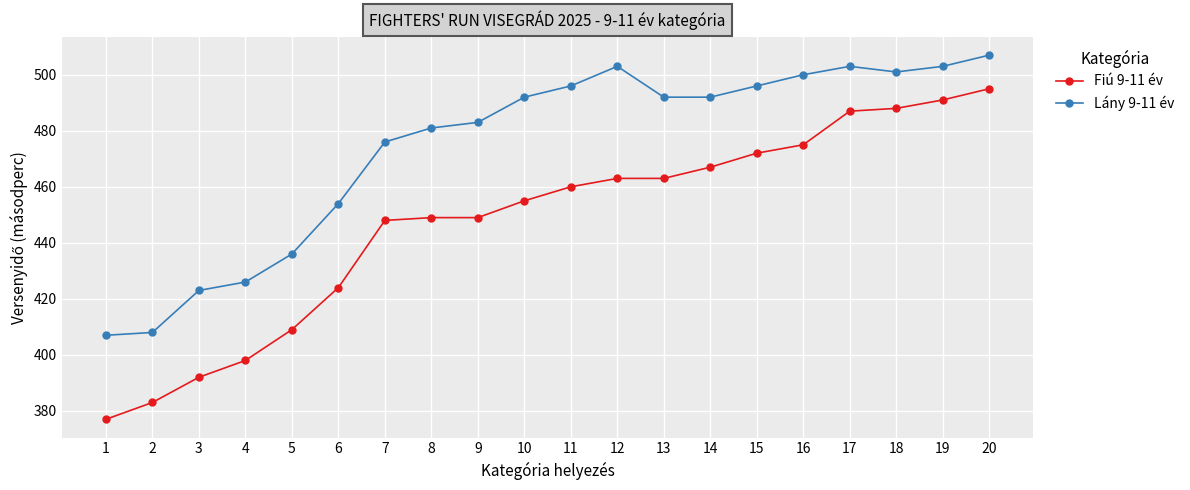

At how many categories does at least one series exceed 413?

18